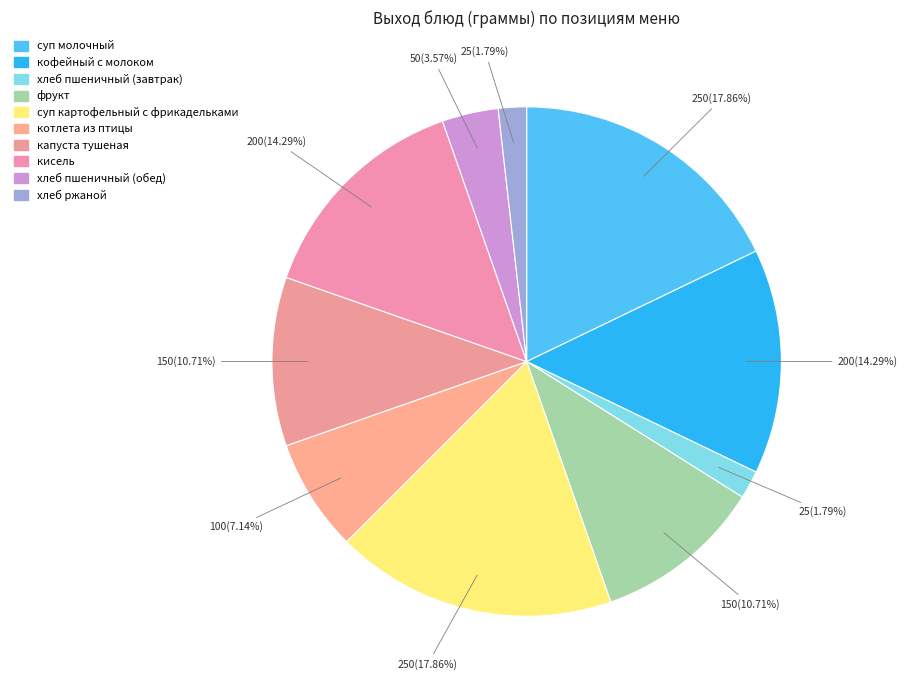

What is the smallest slice in the pie chart?

хлеб пшеничный (завтрак)